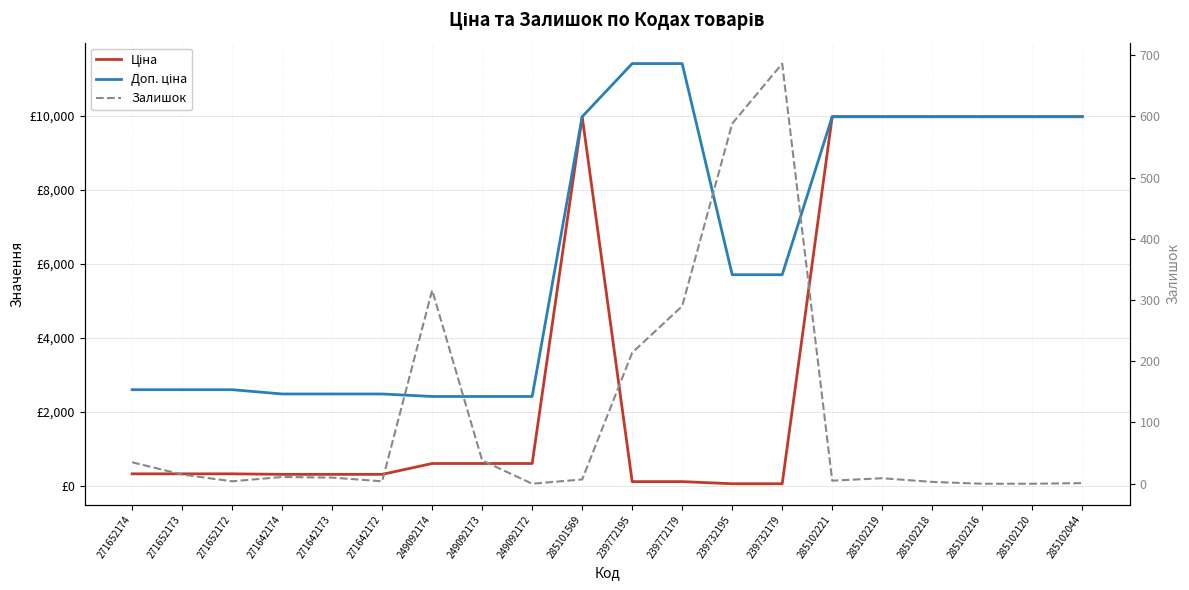

What is the label of the 12th point from the right?

249092172